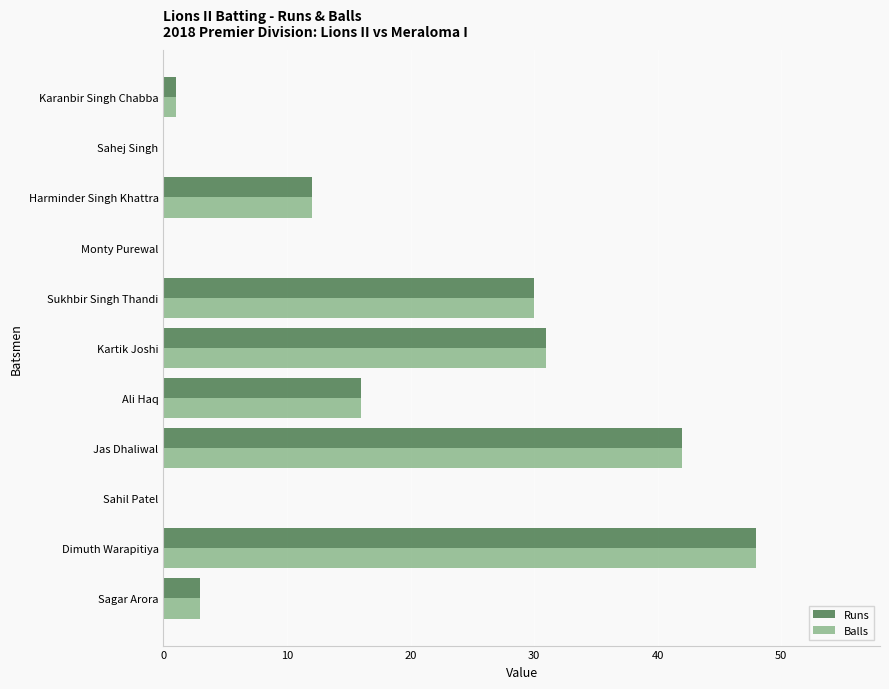

The Runs series shows 28 at Ali Haq. True or false?

False